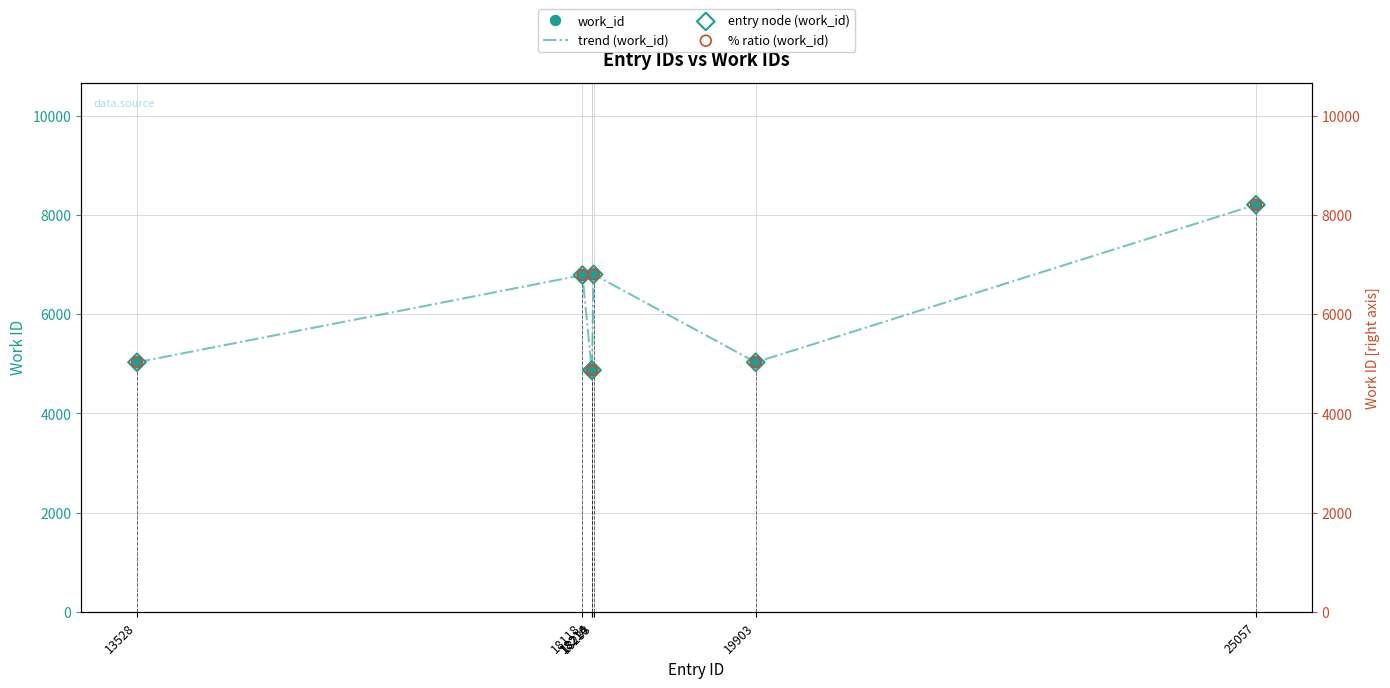

What are all the series names shown in the legend?

work_id, trend (work_id), entry node (work_id), % ratio (work_id)